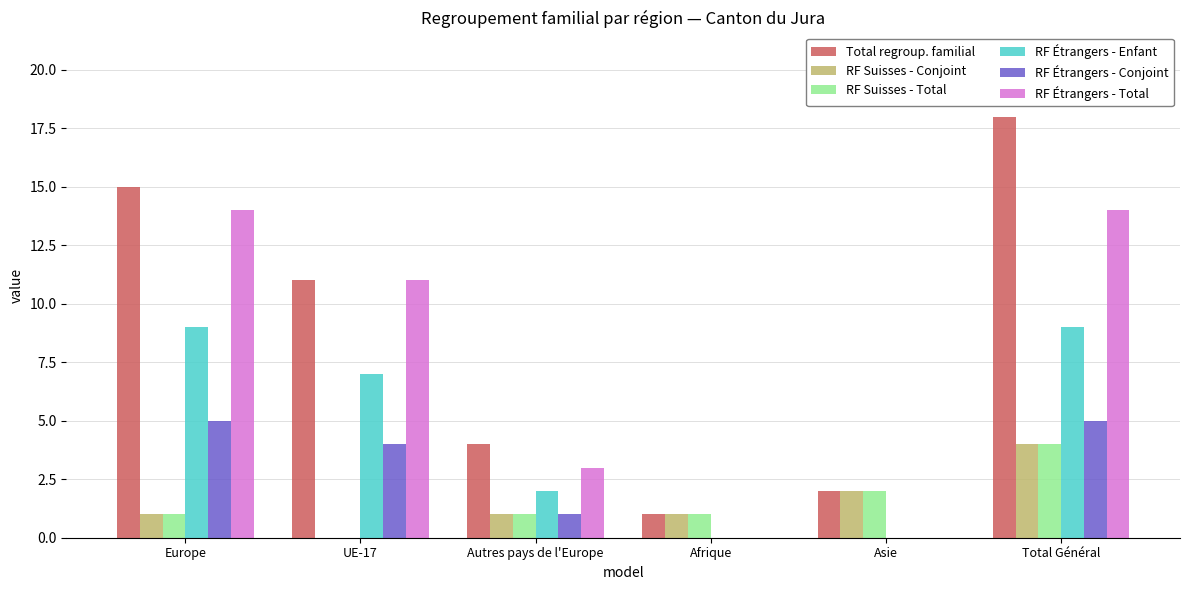

What are all the series names shown in the legend?

Total regroup. familial, RF Suisses - Conjoint, RF Suisses - Total, RF Étrangers - Enfant, RF Étrangers - Conjoint, RF Étrangers - Total